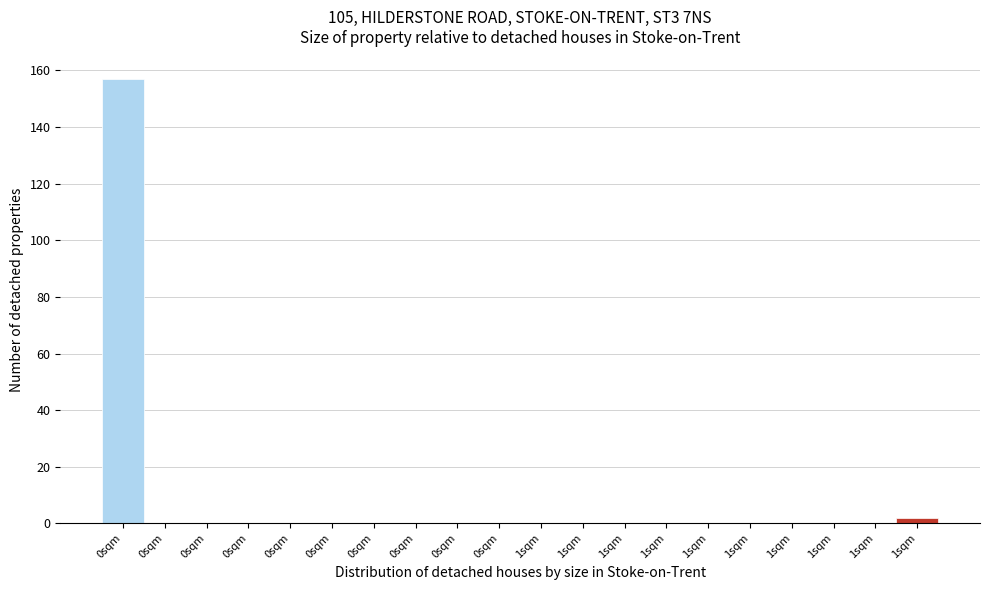

How many categories are shown in the chart?

20